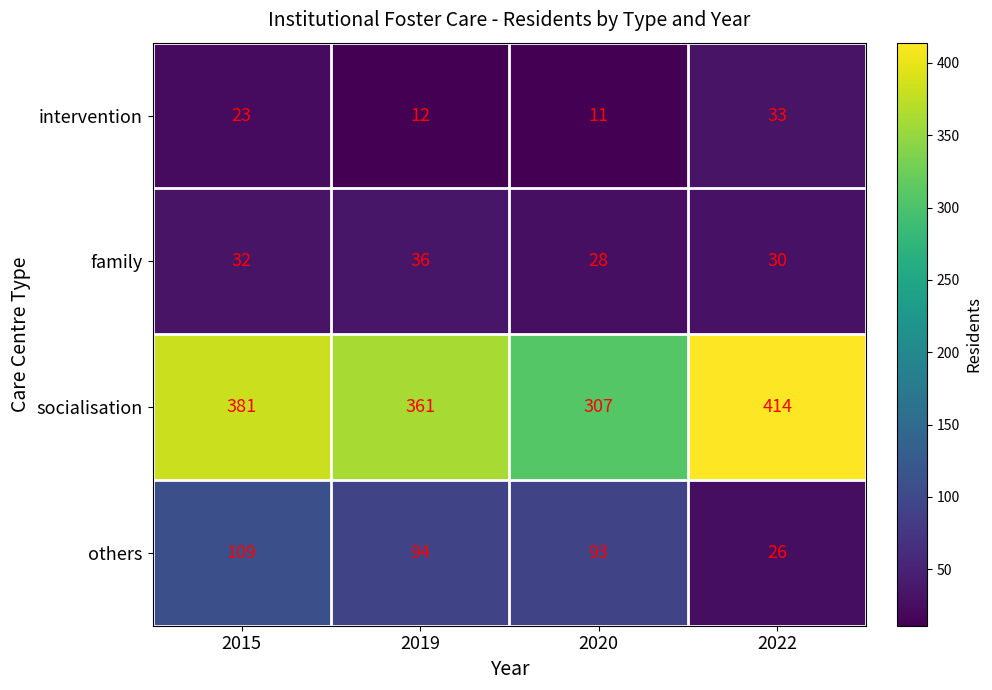

Reading left to right, list all the values displayed in this chart.

intervention: 23	12	11	33
family: 32	36	28	30
socialisation: 381	361	307	414
others: 109	94	93	26